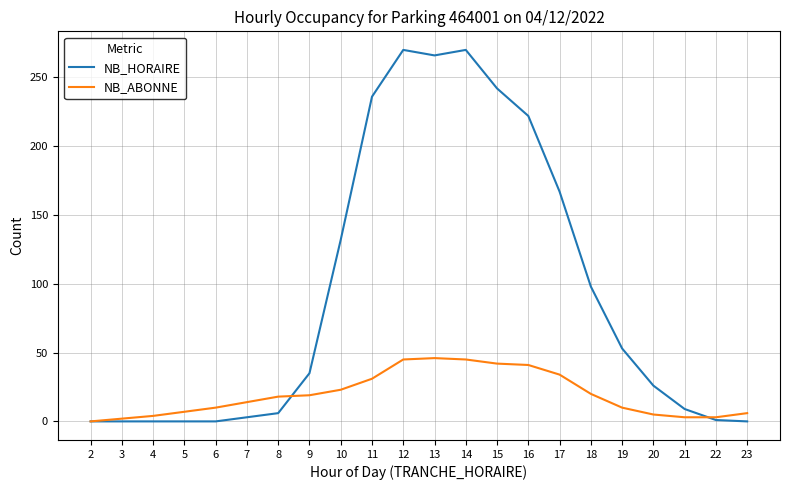

What is the greatest value displayed?

270